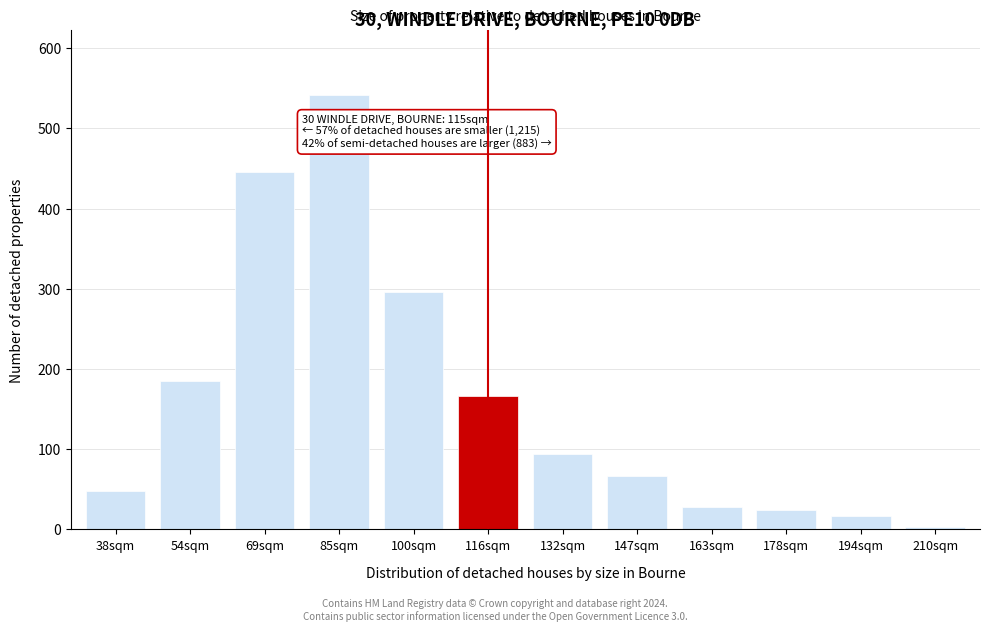

Reading left to right, list all the values displayed in this chart.

38sqm=48	54sqm=185	69sqm=445	85sqm=541	100sqm=296	116sqm=166	132sqm=94	147sqm=67	163sqm=28	178sqm=24	194sqm=17	210sqm=3